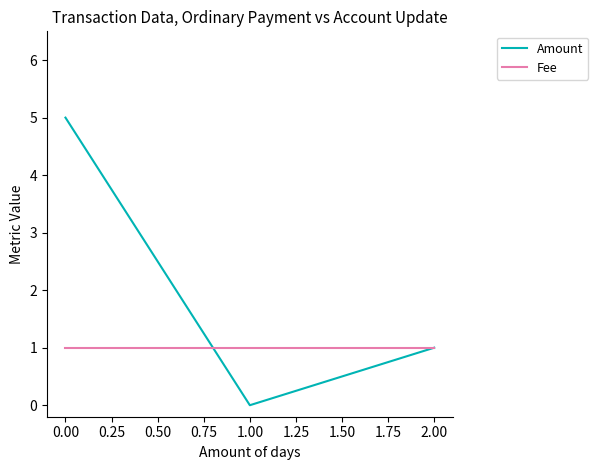

Does the chart display data point markers on the line(s)?

No